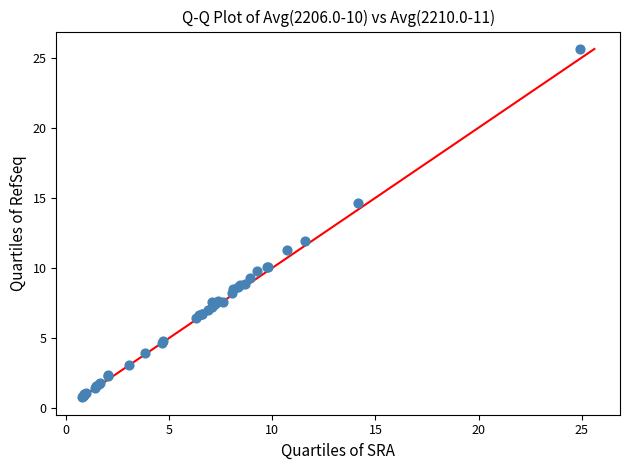

What Y value in the scatter plot is closest to 13?

11.9